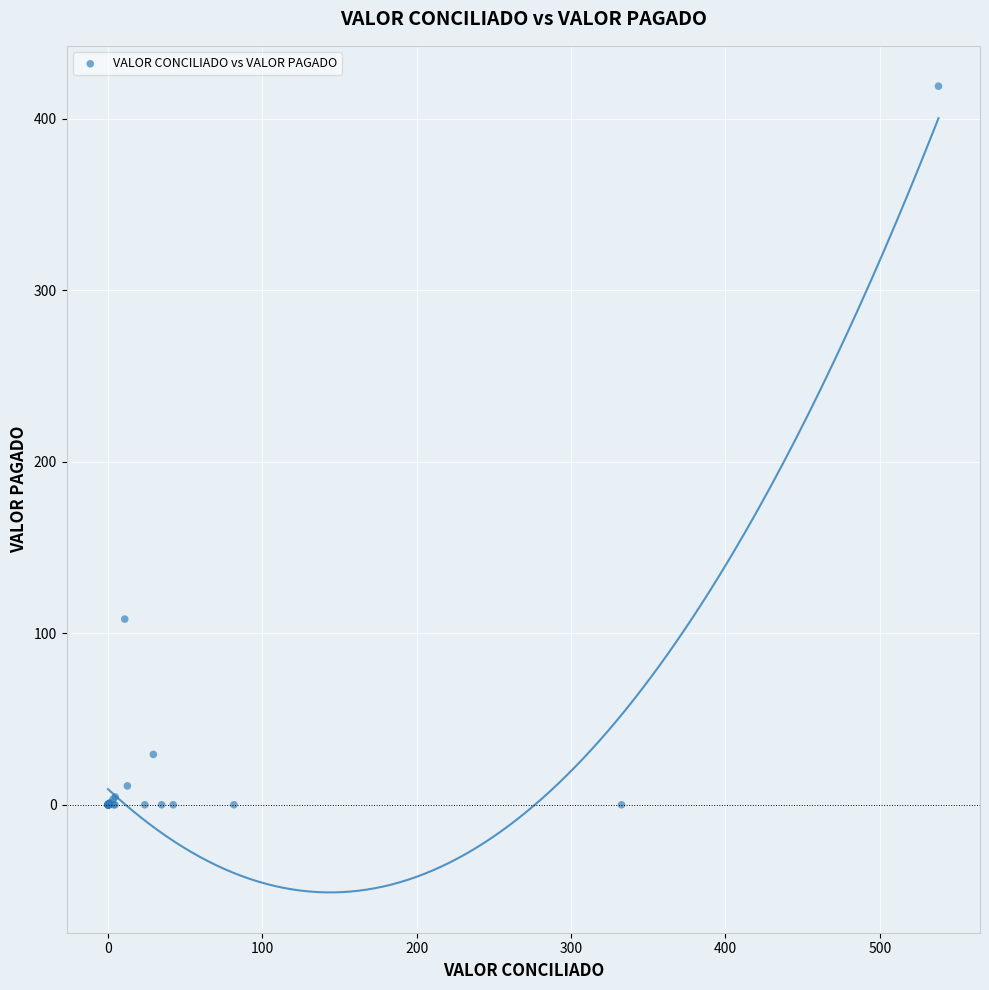

What Y value in the scatter plot is closest to 209?

108.3